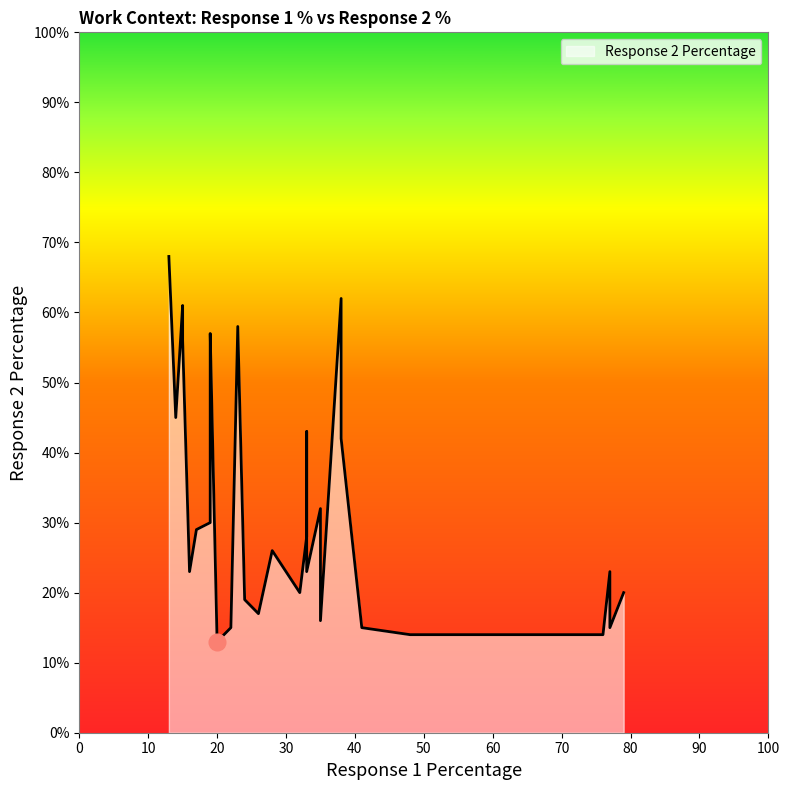

How many data points are less than 28?

15